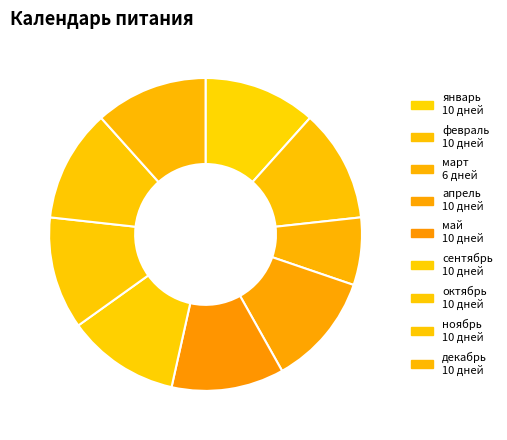

To the nearest percent, what is the average slice percentage?

11%